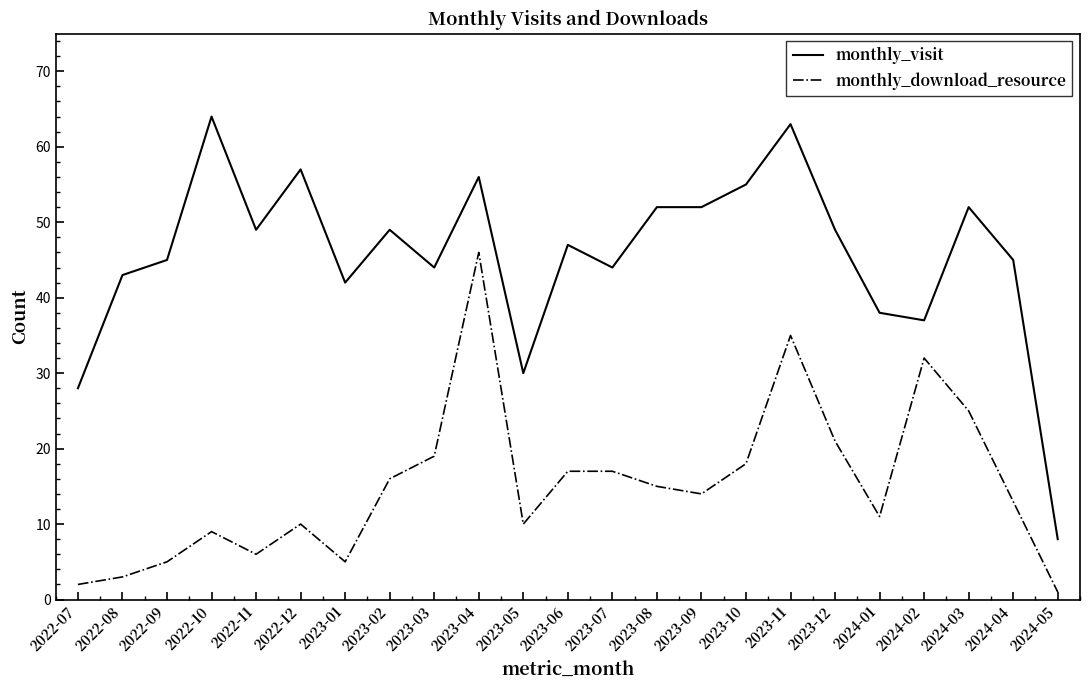

At 2024-03, list the series in order from smallest to largest.

monthly_download_resource, monthly_visit